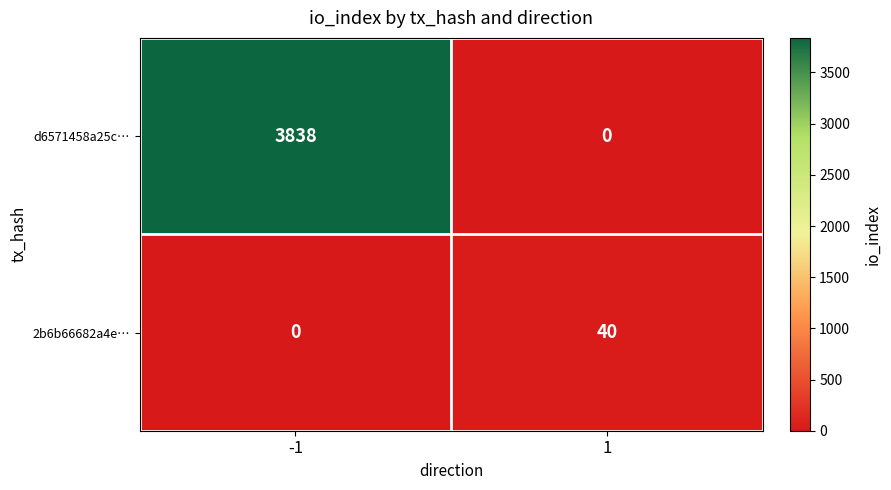

What is the total value across all series at 1?

40